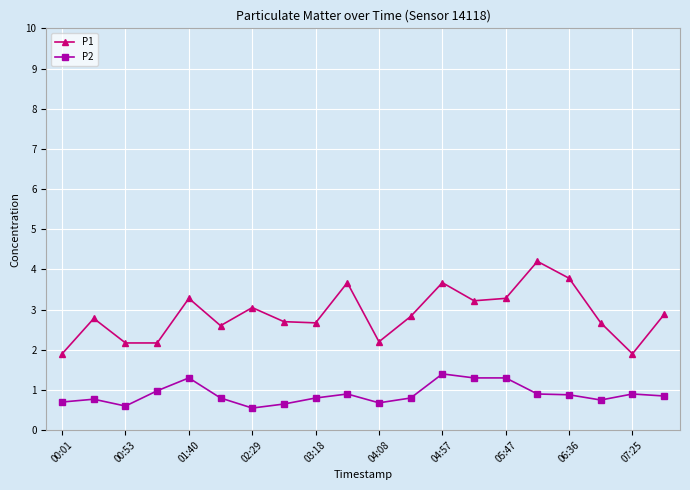

What are all the series names shown in the legend?

P1, P2